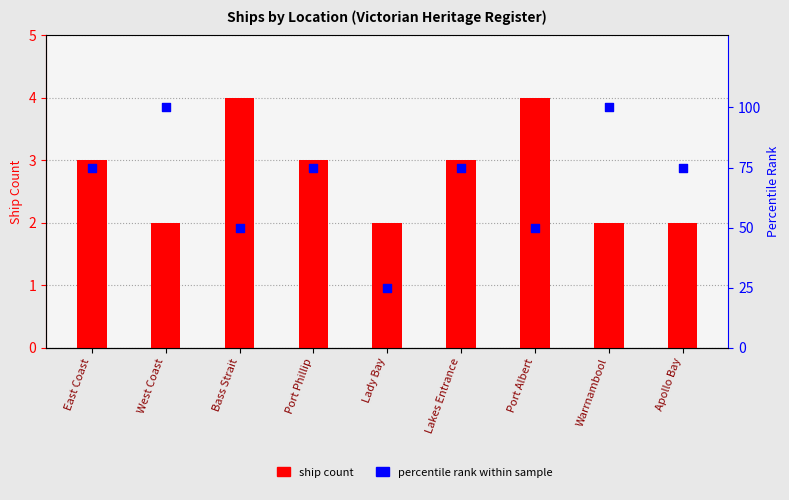

At how many categories does at least one series exceed 65?

6